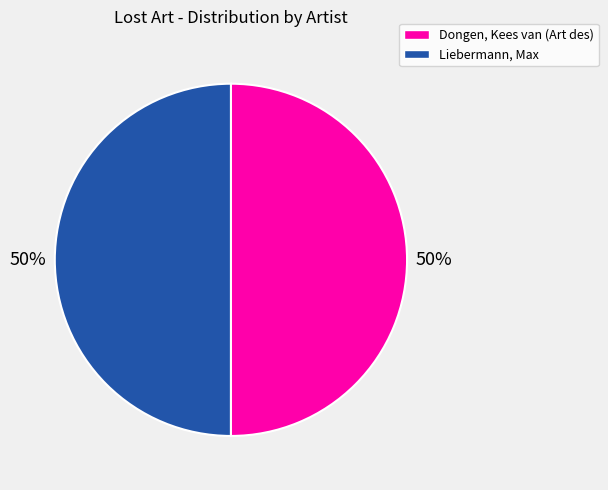

Is the sum of Dongen, Kees van (Art des) and Liebermann, Max greater than half?

Yes